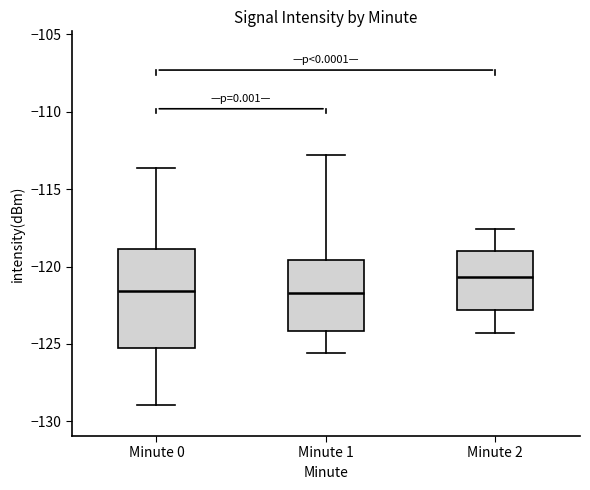

Reading left to right, transcribe this box plot: for each box, give where its median line is, the range the box spans, and where its two whiskers end, as read against the y-axis. The values are not printed on the chart, so give them approximately, as read against the axis.

Minute 0: median -121.5, box -125.5 to -119.0, whiskers -129.0 to -113.5
Minute 1: median -121.5, box -124.0 to -119.5, whiskers -125.5 to -113.0
Minute 2: median -120.5, box -123.0 to -119.0, whiskers -124.5 to -117.5